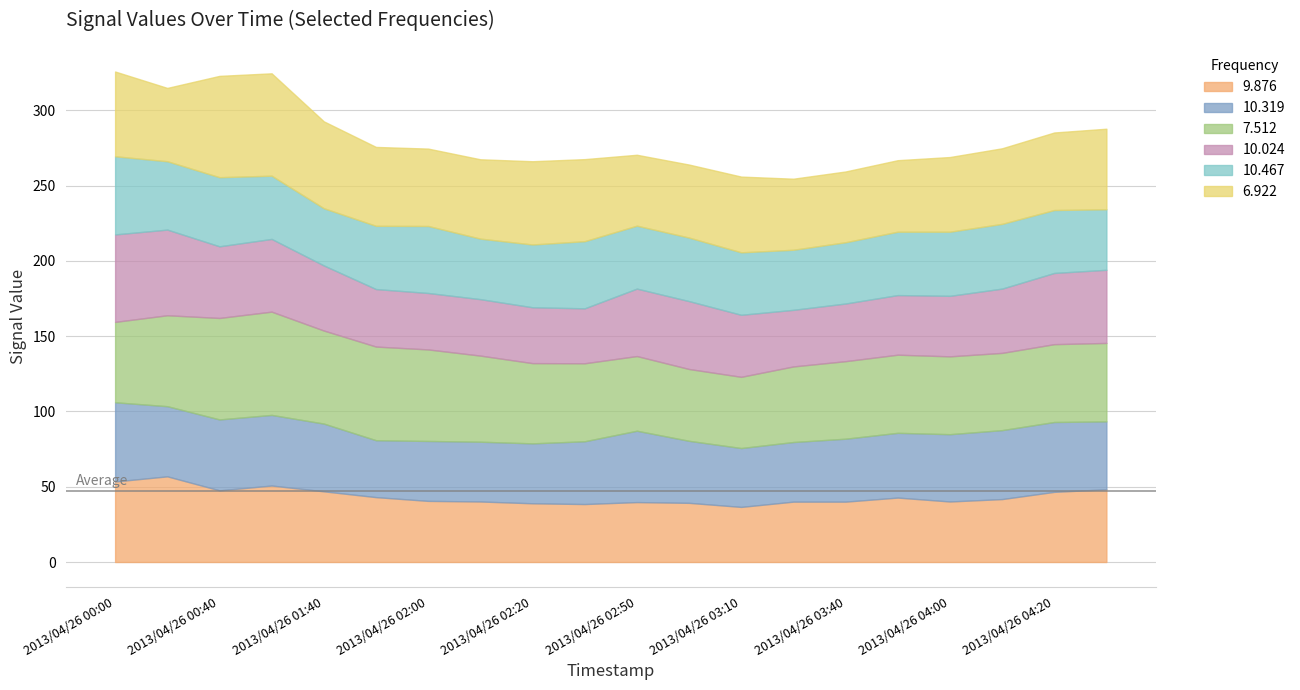

Which series has the widest spread of values?

10.024